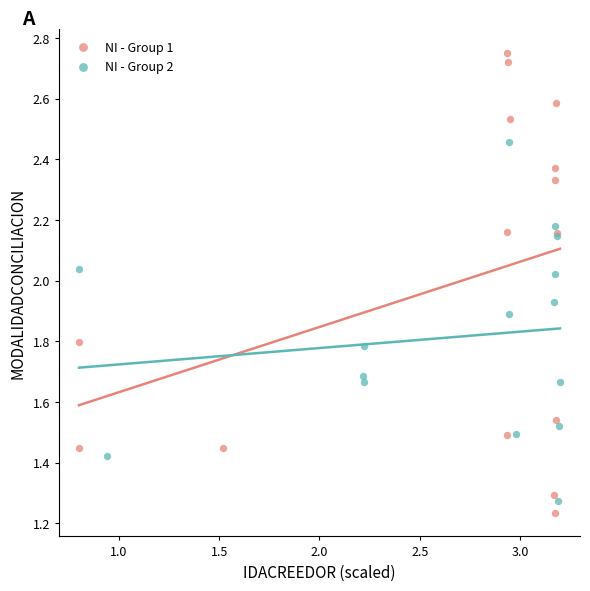

Which series reaches the maximum Y coordinate?

NI - Group 1